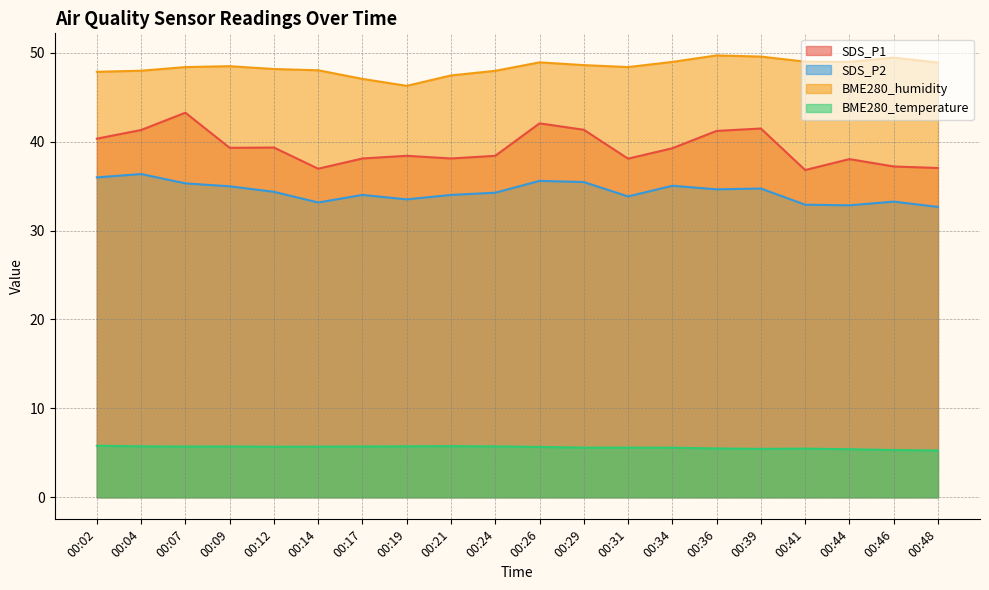

The BME280_temperature series shows 5.7 at 00:26. True or false?

True